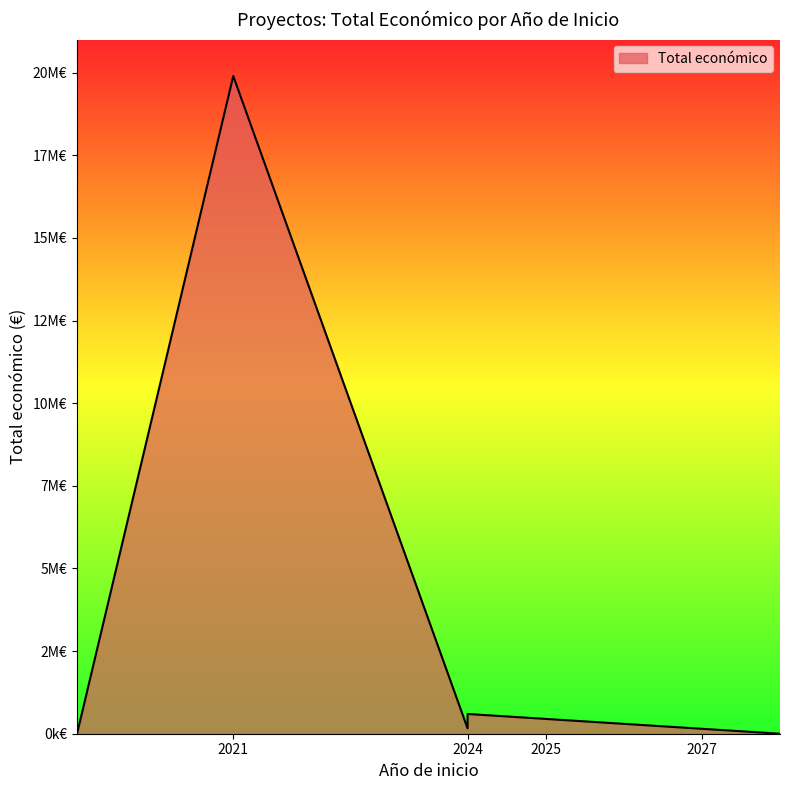

What is the greatest value displayed?

19896326